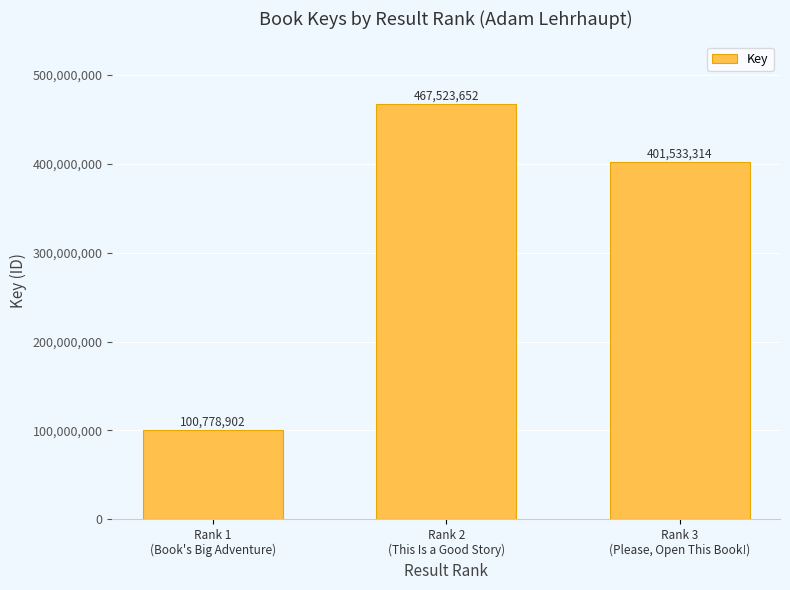

What is the change in value from Rank 1
(Book's Big Adventure) to Rank 3
(Please, Open This Book!)?

+300754412